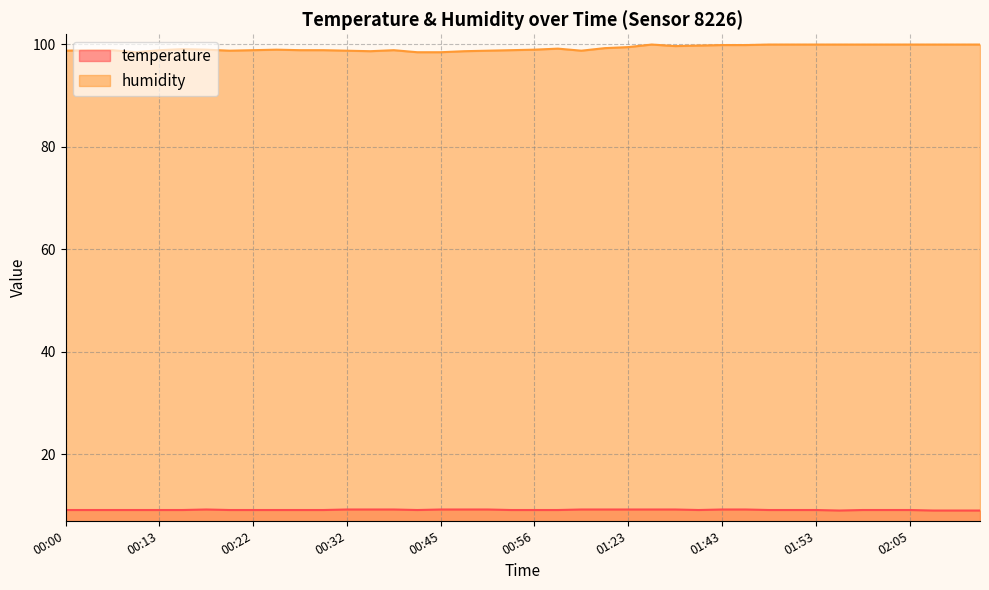

Does the chart display data point markers on the line(s)?

No